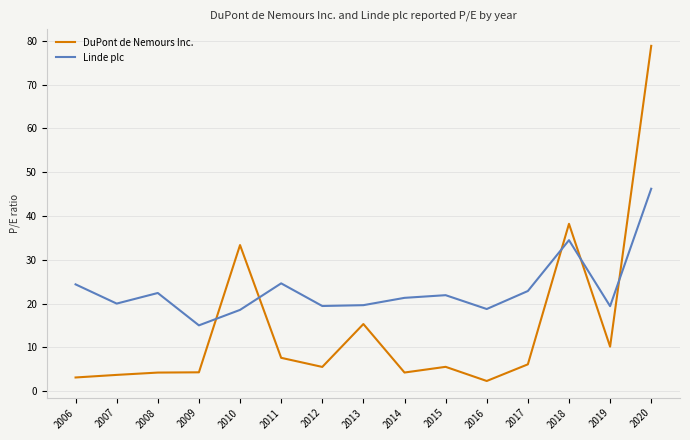

How many distinct data groups are displayed?

2